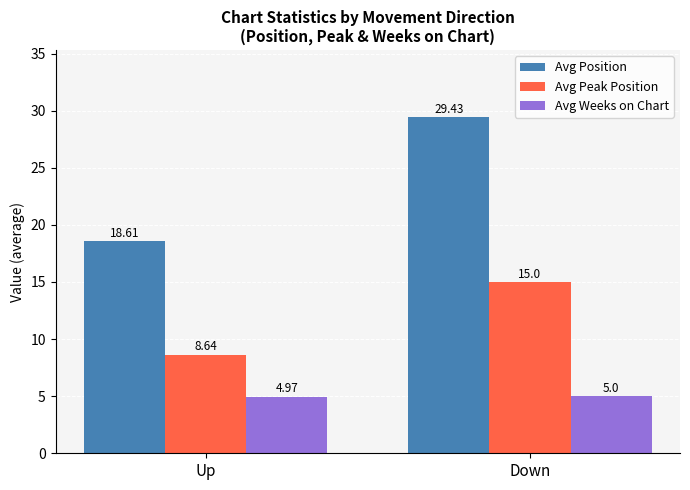

At which category is the sum across all series the highest?

Down